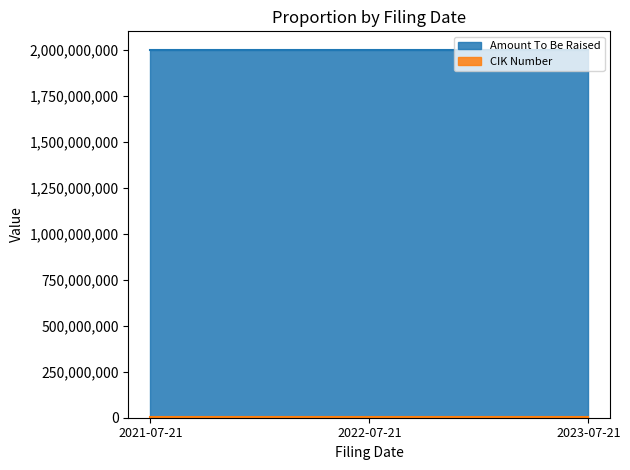

What is the sum of all CIK Number values?

5621817